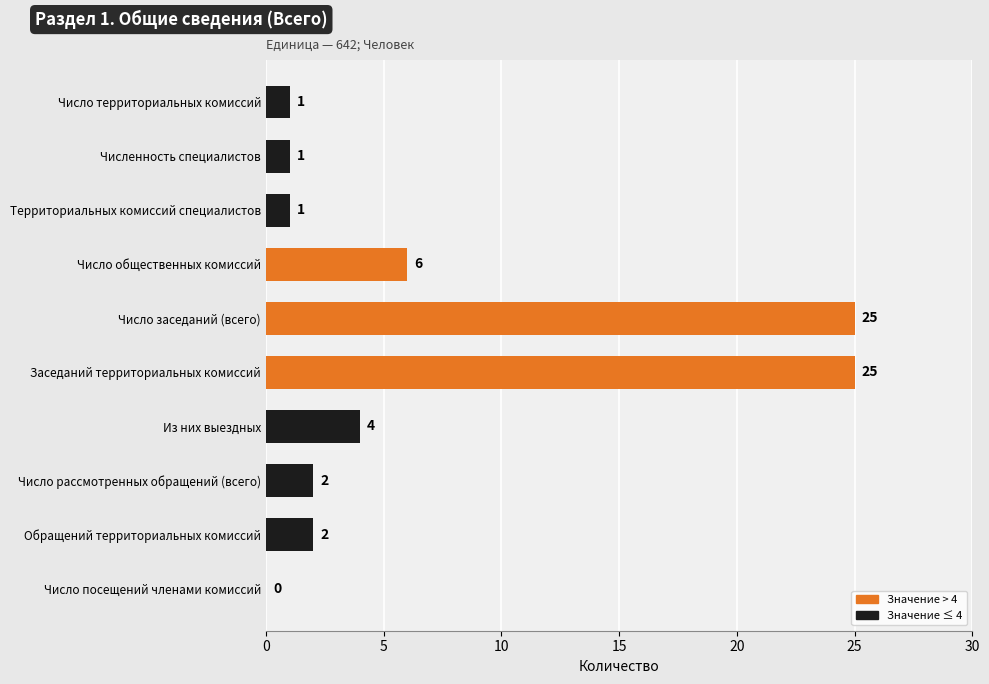

Is it true that the value at Число общественных комиссий is 2?

False